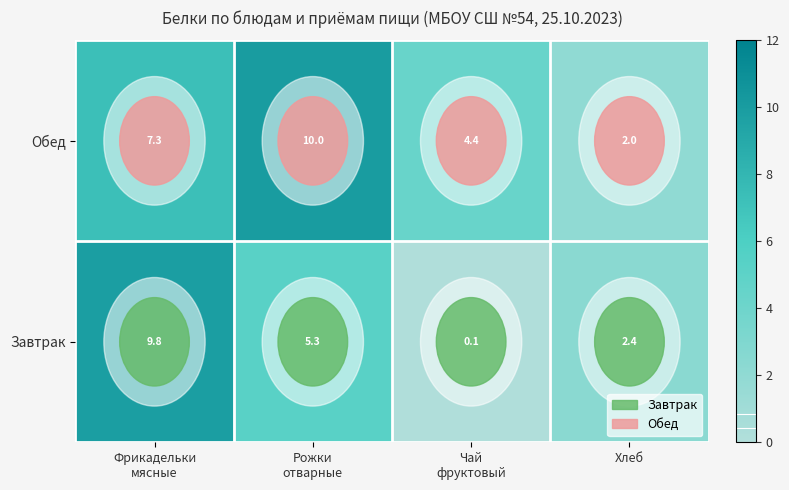

What is the spread (max minus min) of values at Чай
фруктовый?

4.3